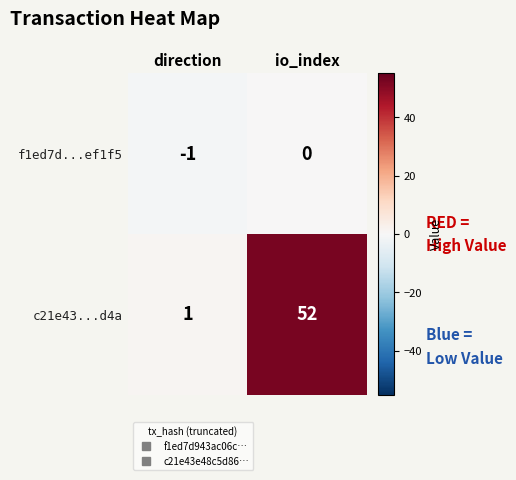

Which series has the largest range (max minus min)?

c21e43...d4a